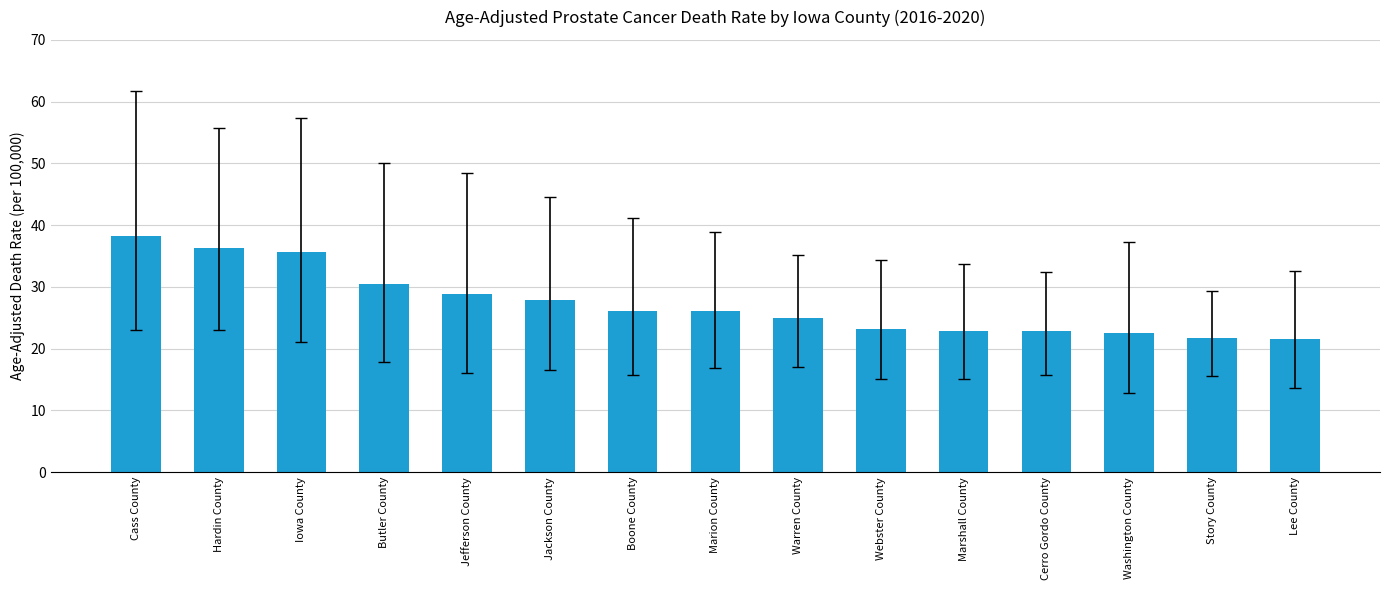

What is the ratio of the value at Cerro Gordo County to the value at Iowa County?

0.6